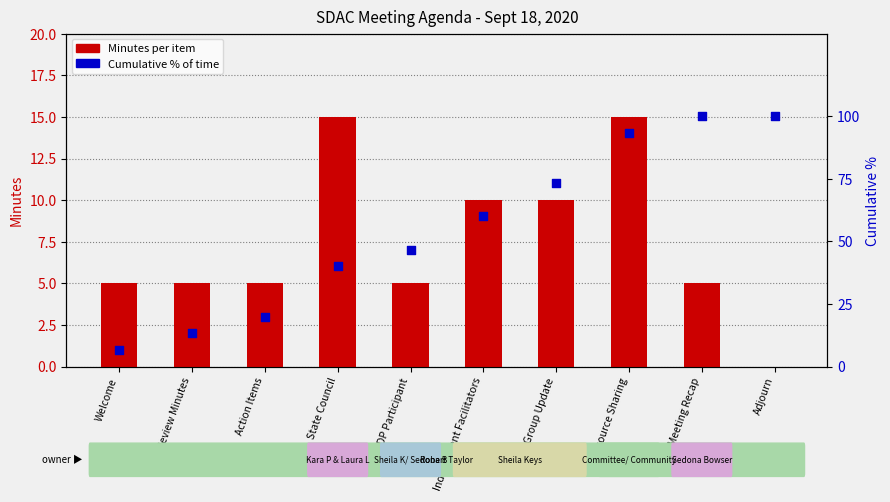

Is the value of Minutes per item at Work Group Update greater than the value of Cumulative % of time at Resource Sharing?

No